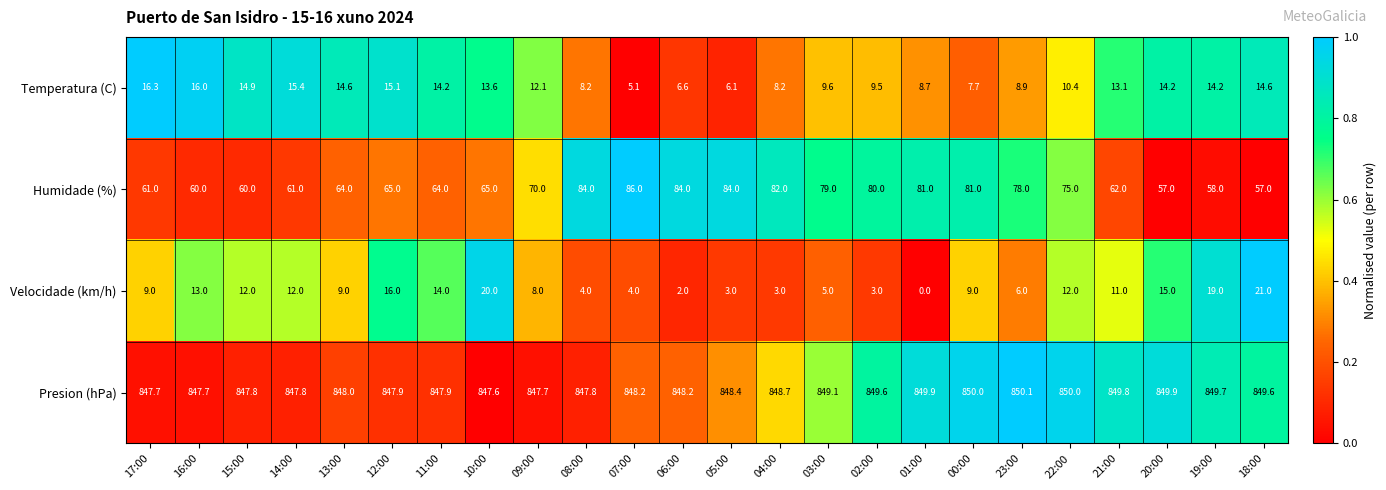

How many values in the Presion (hPa) series are below 848?

9